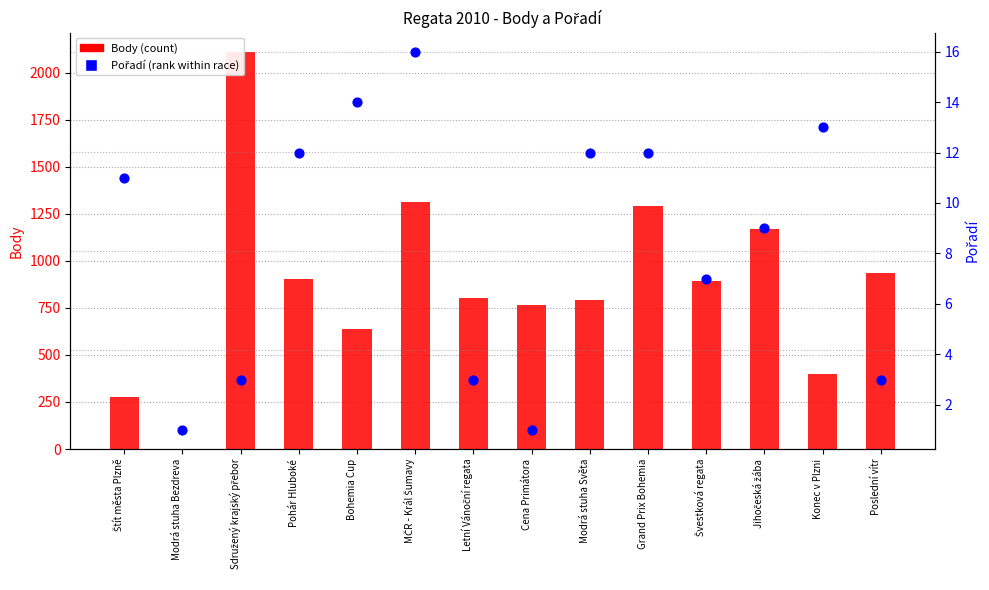

Which series has the largest total across all categories?

Body